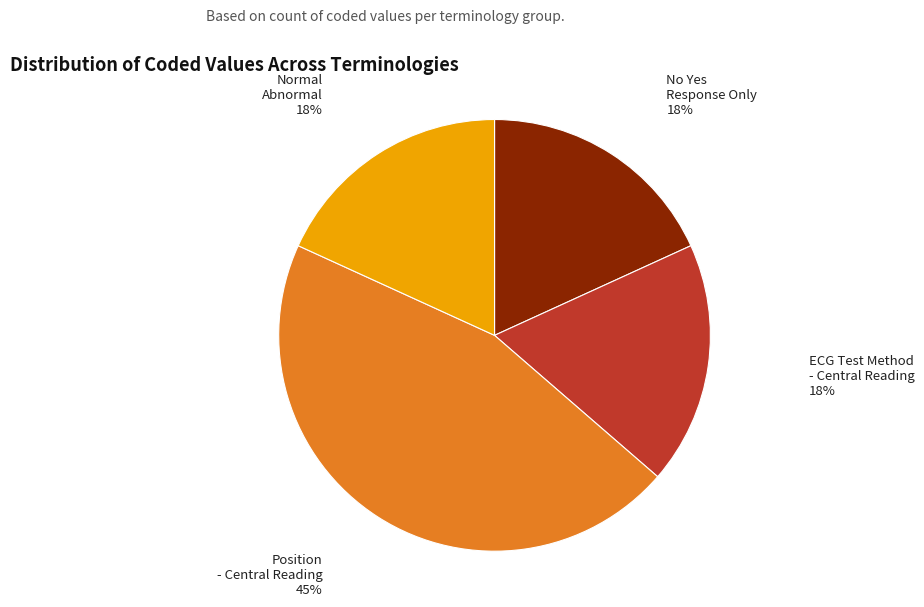

What is the ratio of the value at ECG Test Method - Central Reading to the value at Position - Central Reading?

0.4